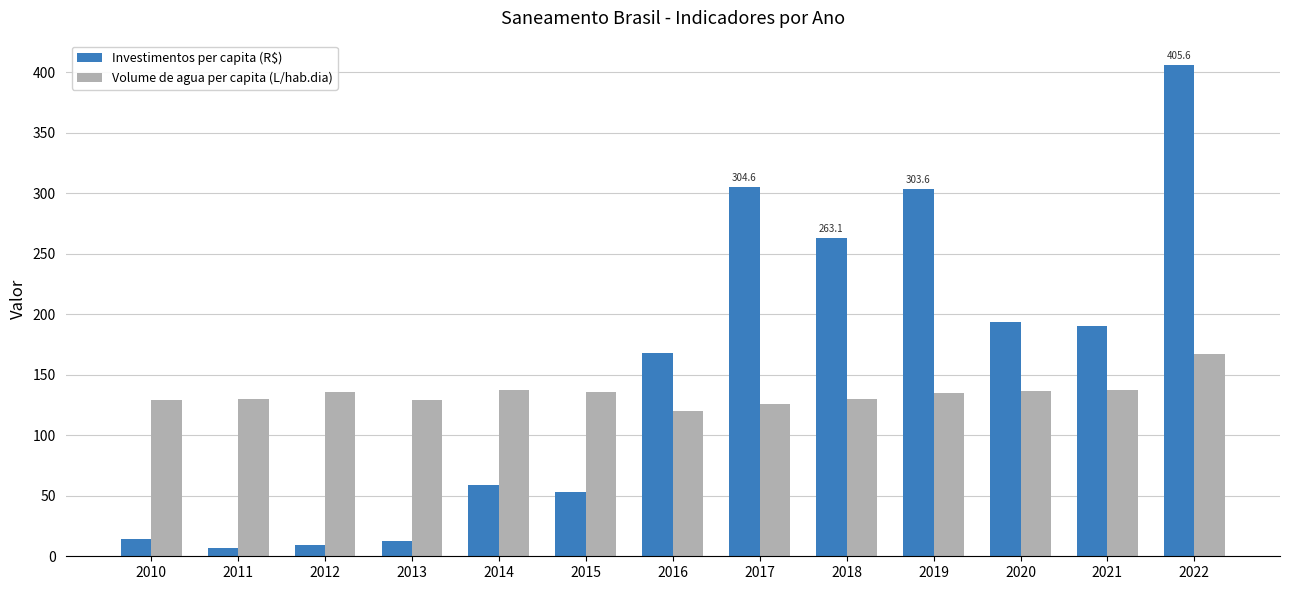

What are all the series names shown in the legend?

Investimentos per capita (R$), Volume de agua per capita (L/hab.dia)